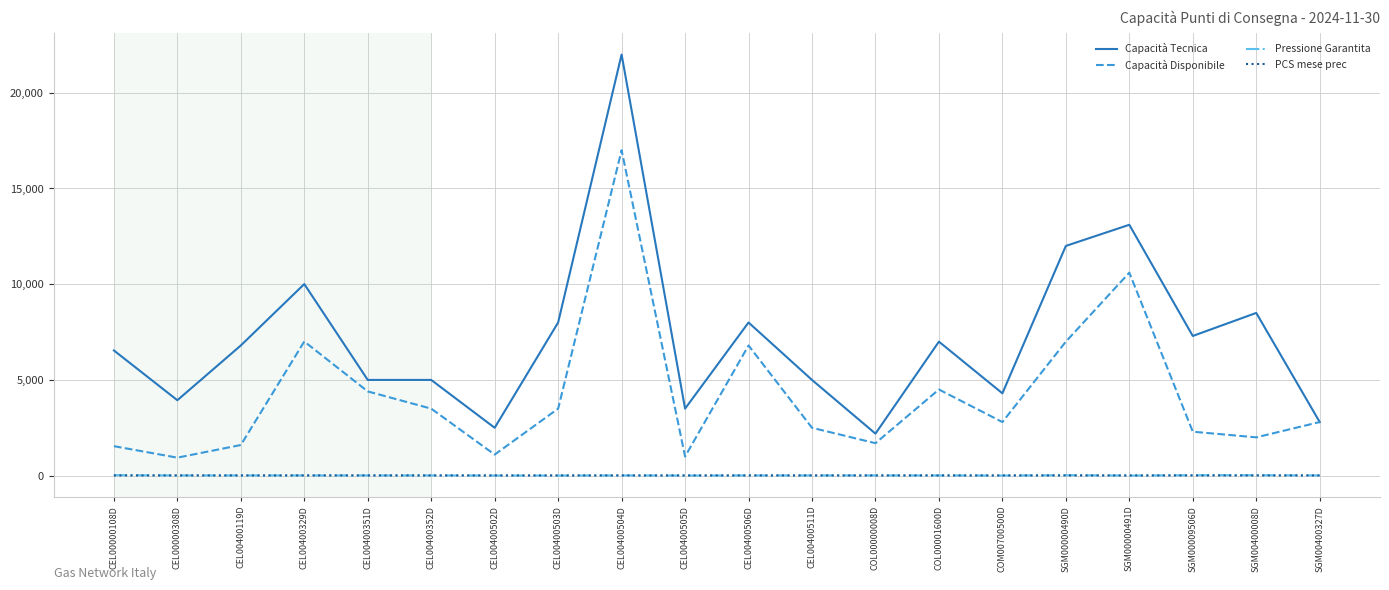

At which category is the sum across all series the highest?

CEL00400504D